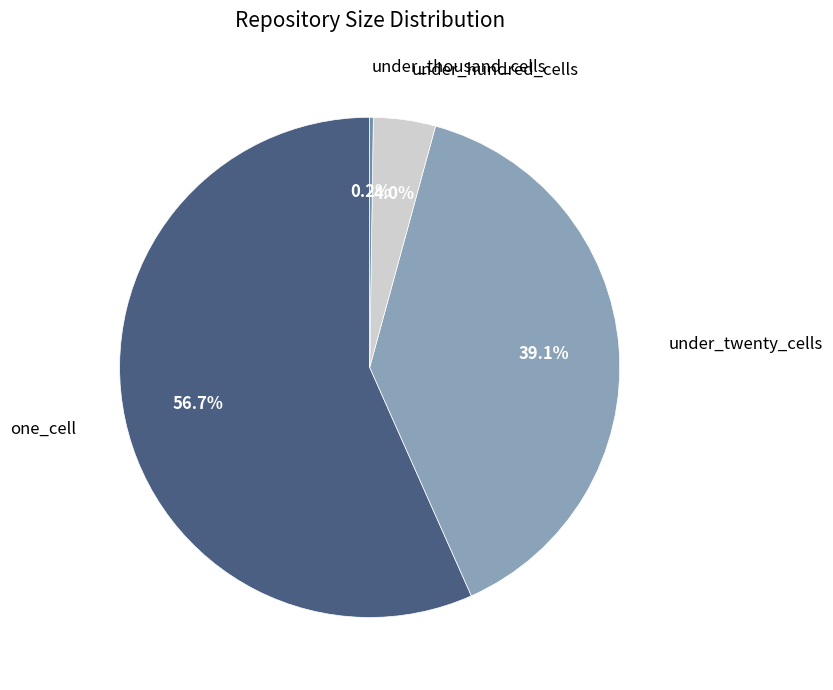

What is the smallest slice in the pie chart?

under_thousand_cells